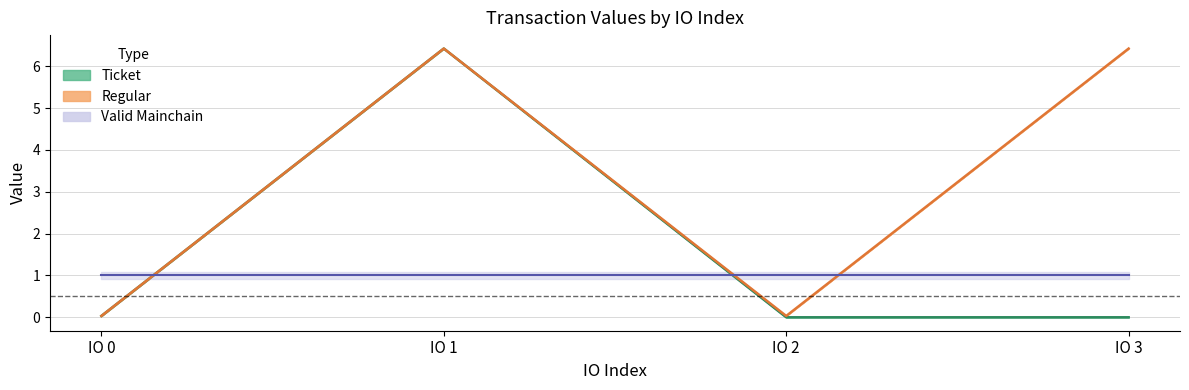

What is the maximum value for io_index?

3.0